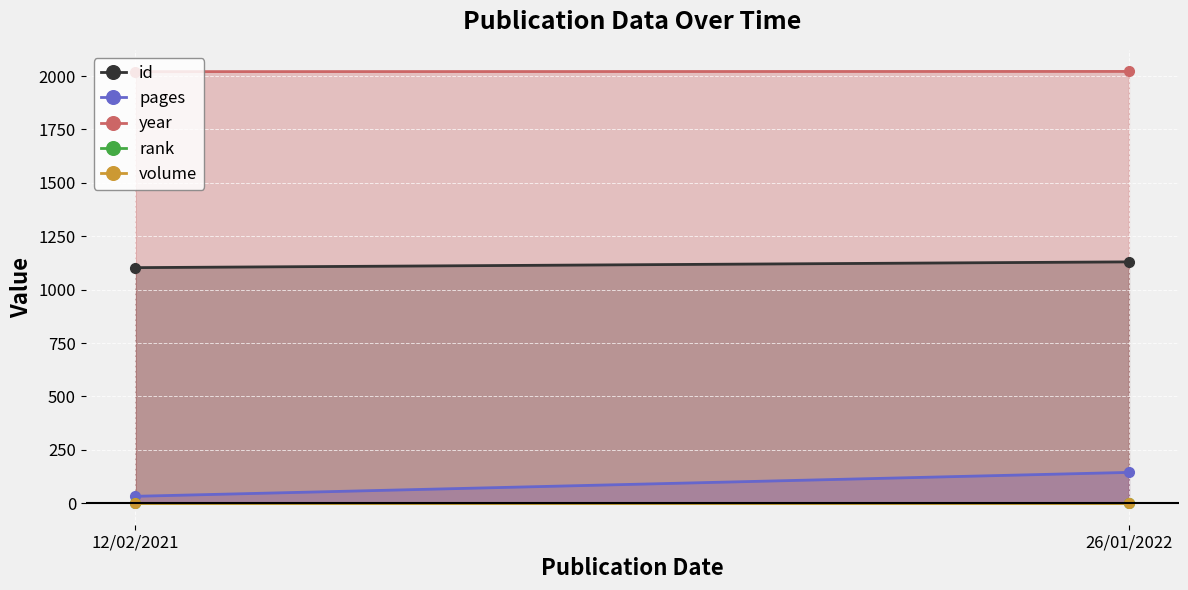

Is it true that year equals 2021 at 12/02/2021?

True